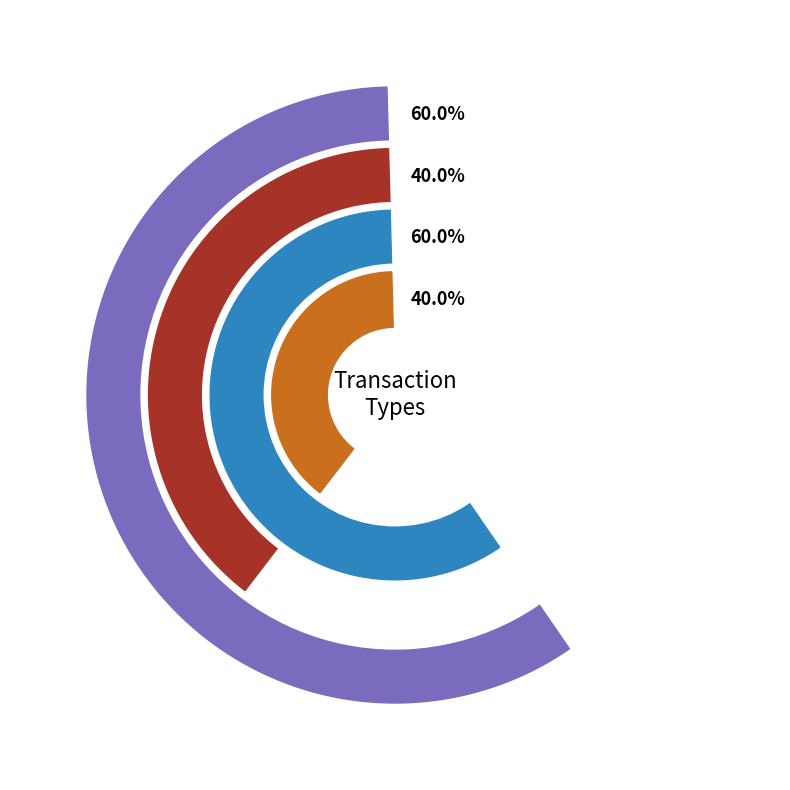

True or false: Regular accounts for 50% of the total.

False